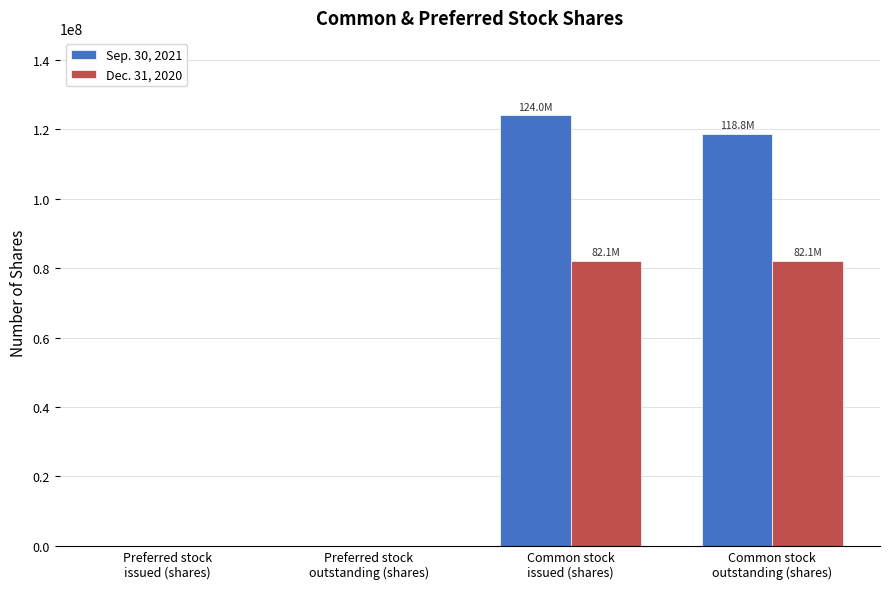

Is it true that Sep. 30, 2021 equals -86480428 at Preferred stock
outstanding (shares)?

False